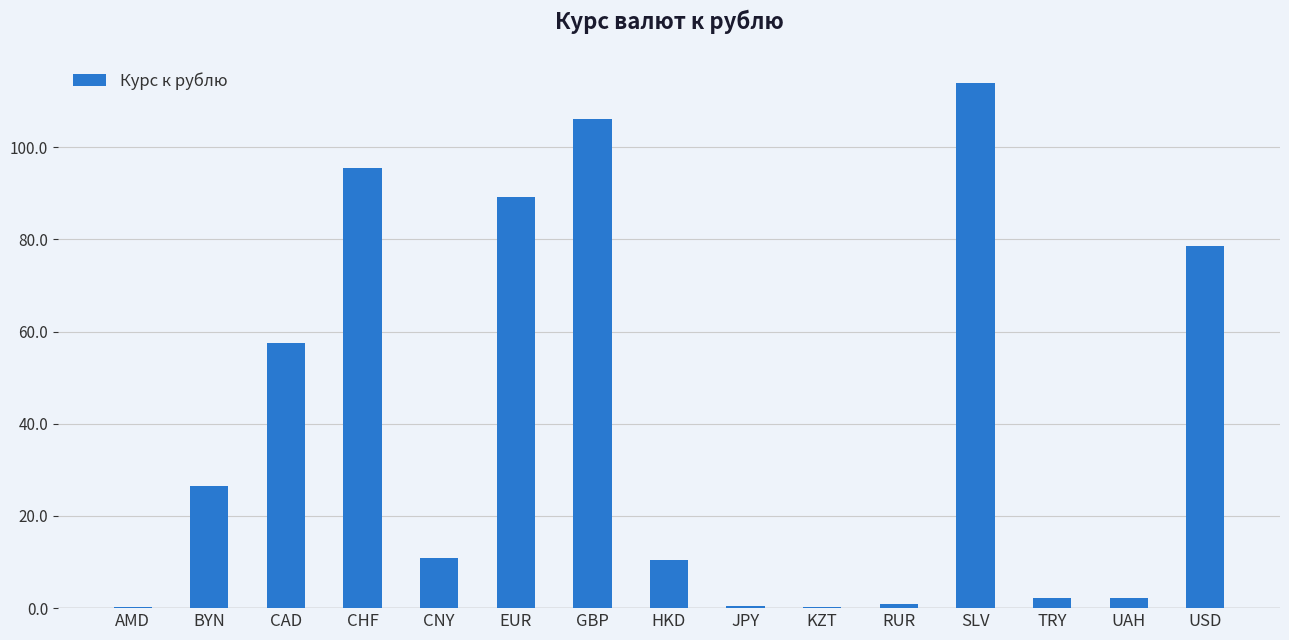

What is the maximum value shown in the chart?

113.8